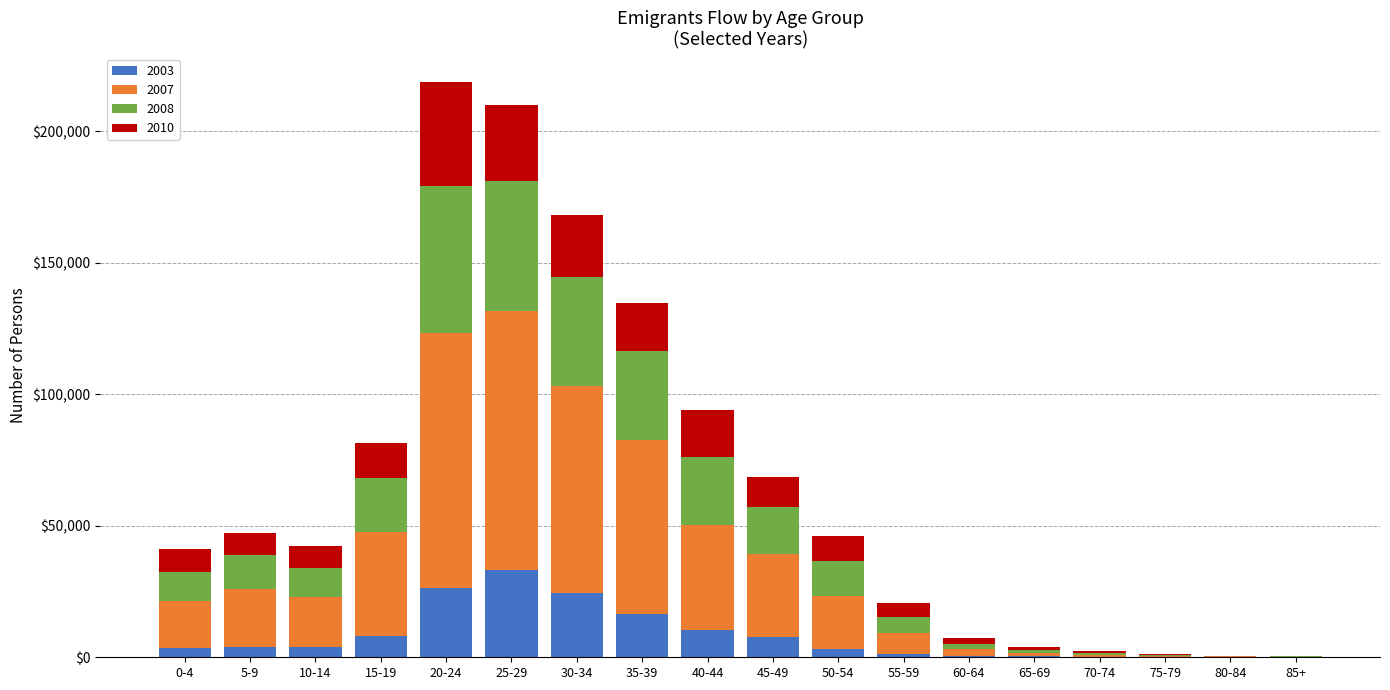

How many categories are shown in the chart?

18